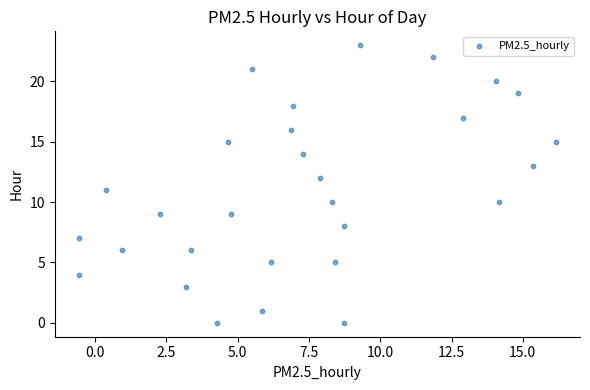

What is the range of Y values (max minus min)?

23